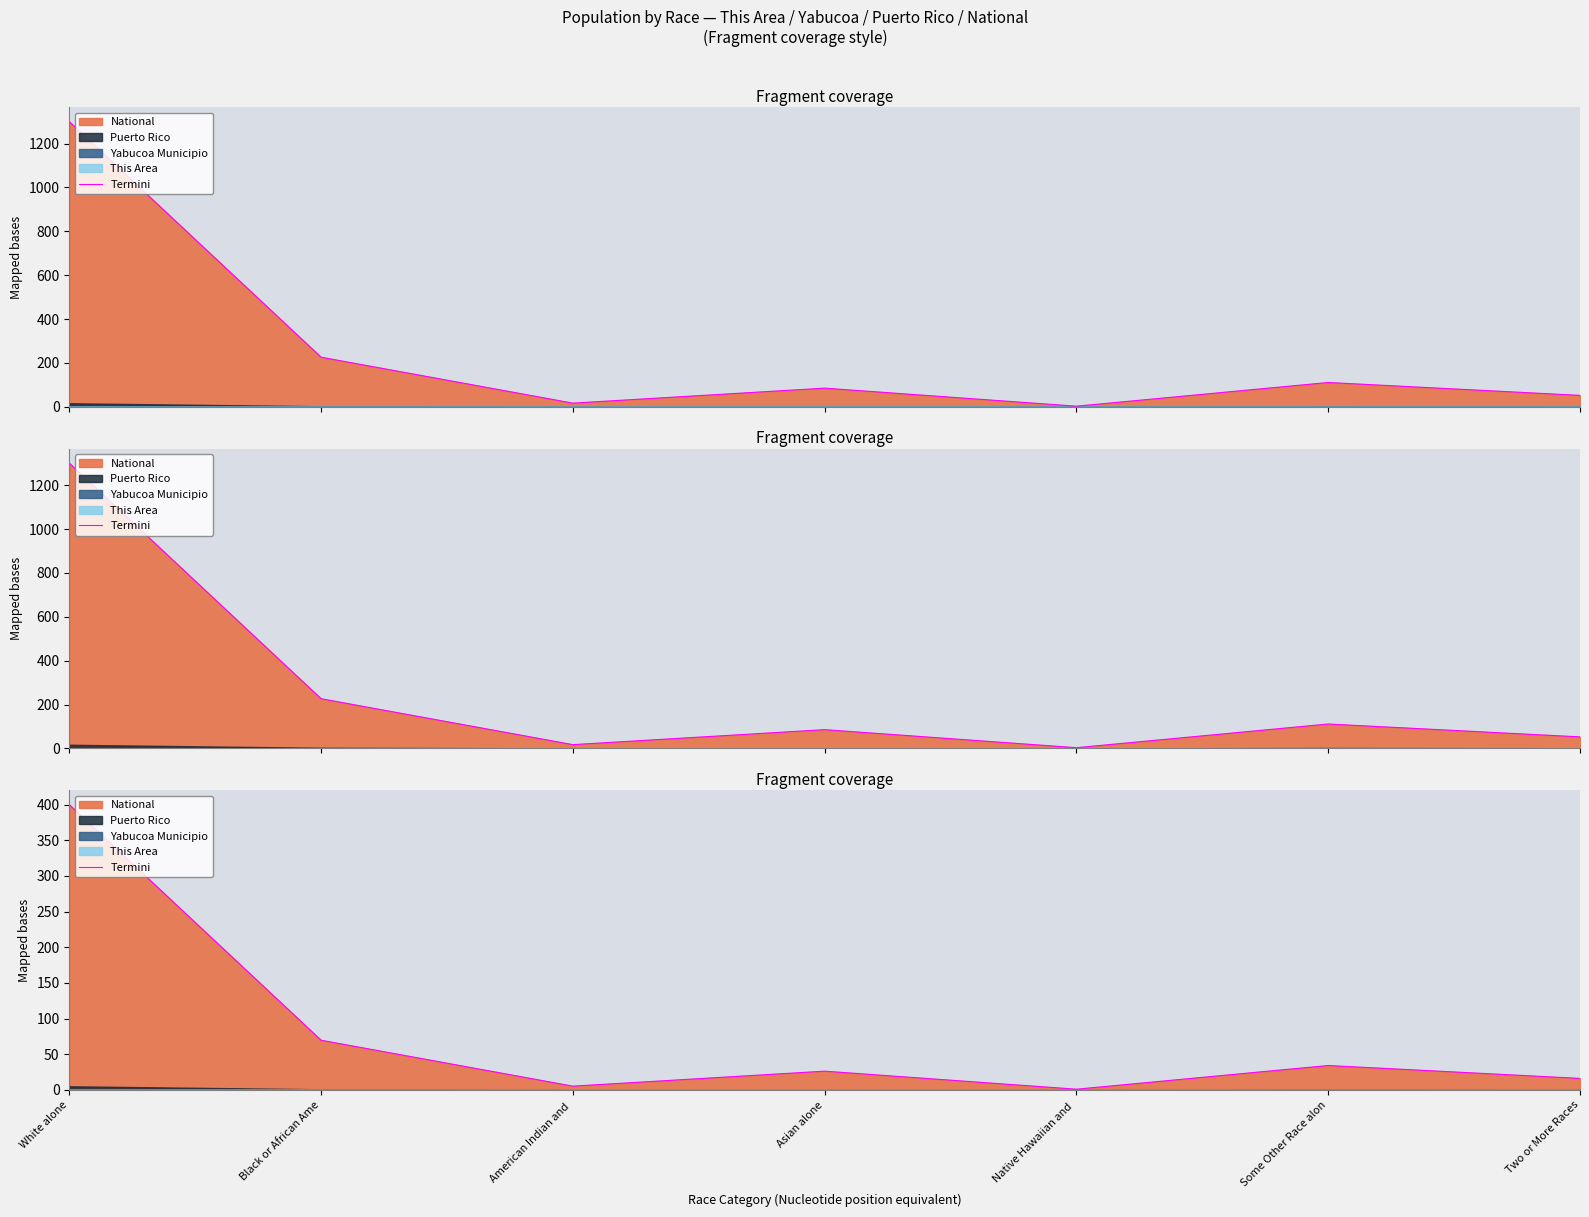

What position from the right is American Indian and ?

5